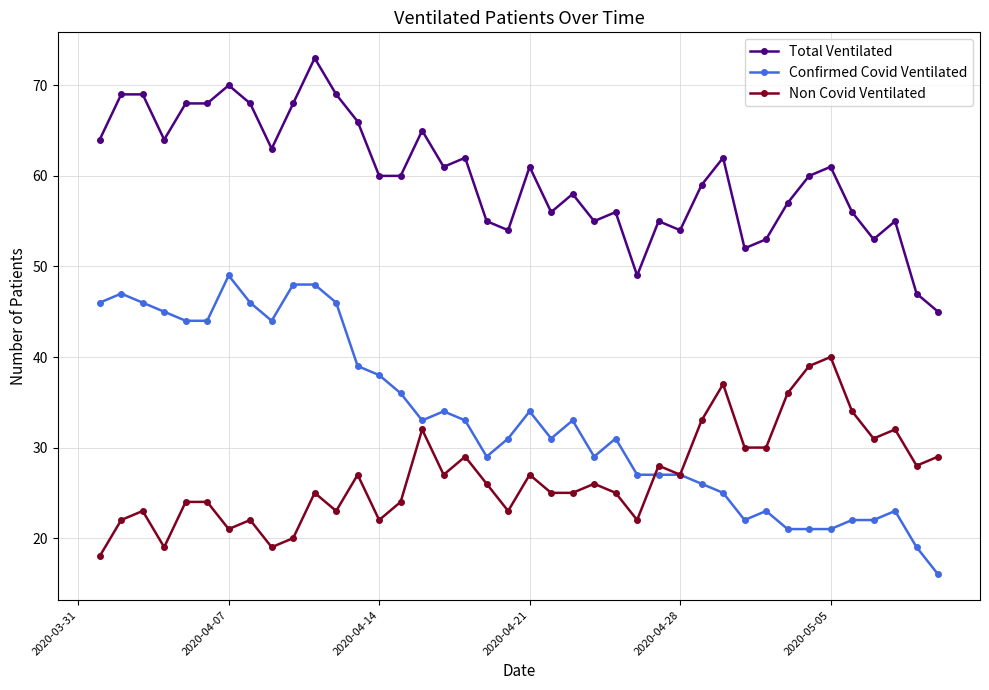

What is the value of the Non Covid Ventilated point at the 15th from the left?

24